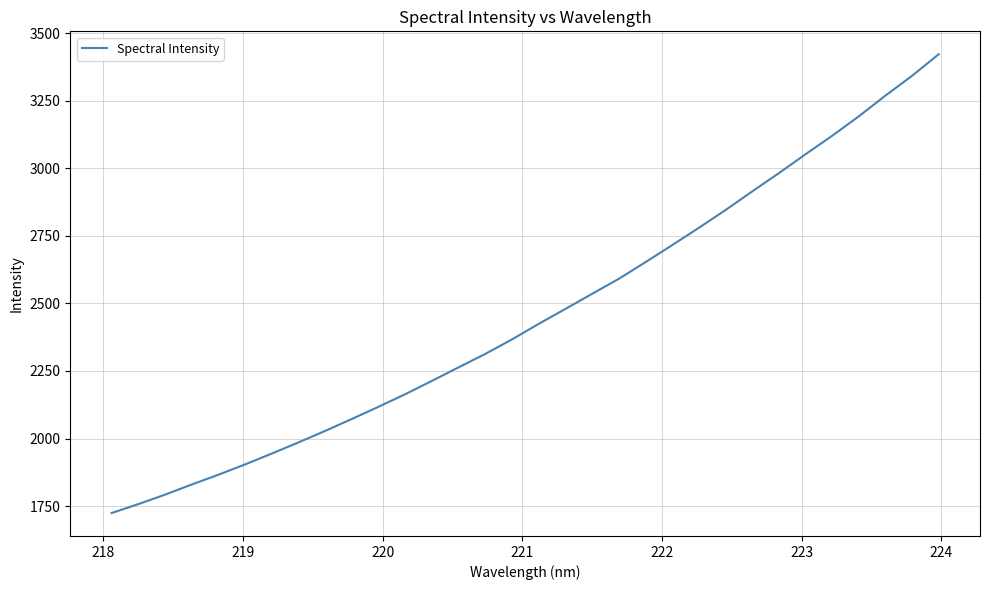

What is the maximum value shown in the chart?

3421.5